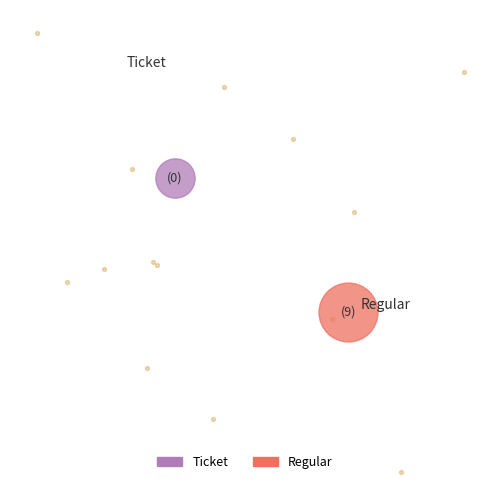

To the nearest percent, what is the average slice percentage?

50%